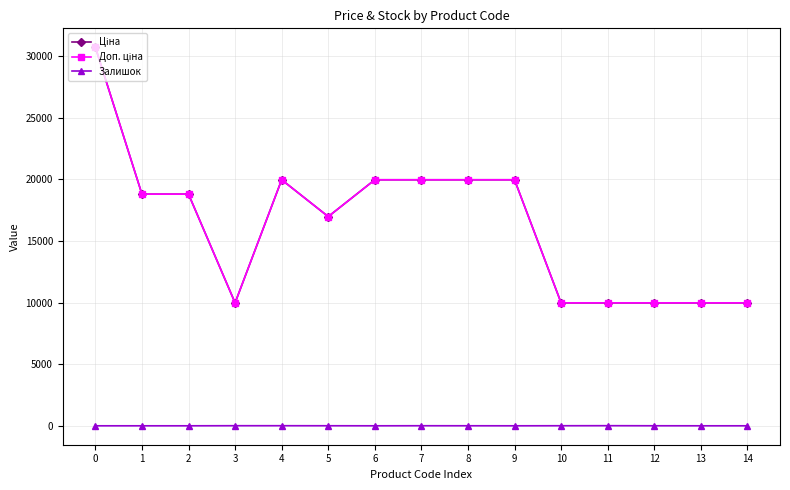

Is this an area chart (filled region under the line)?

No